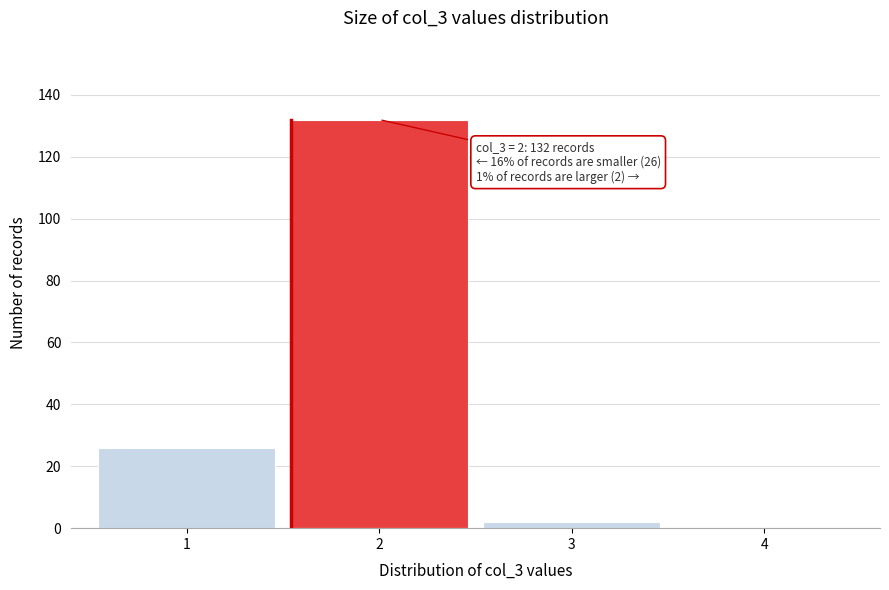

Which range on the x-axis has the tallest bar?

1.5 to 2.5